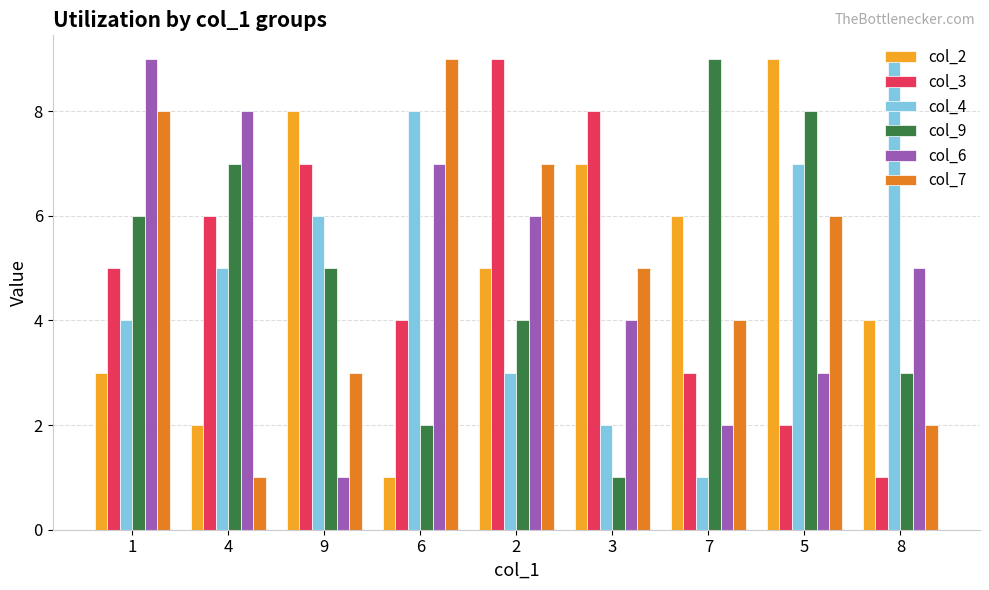

What value does the col_7 series have at 3?

5